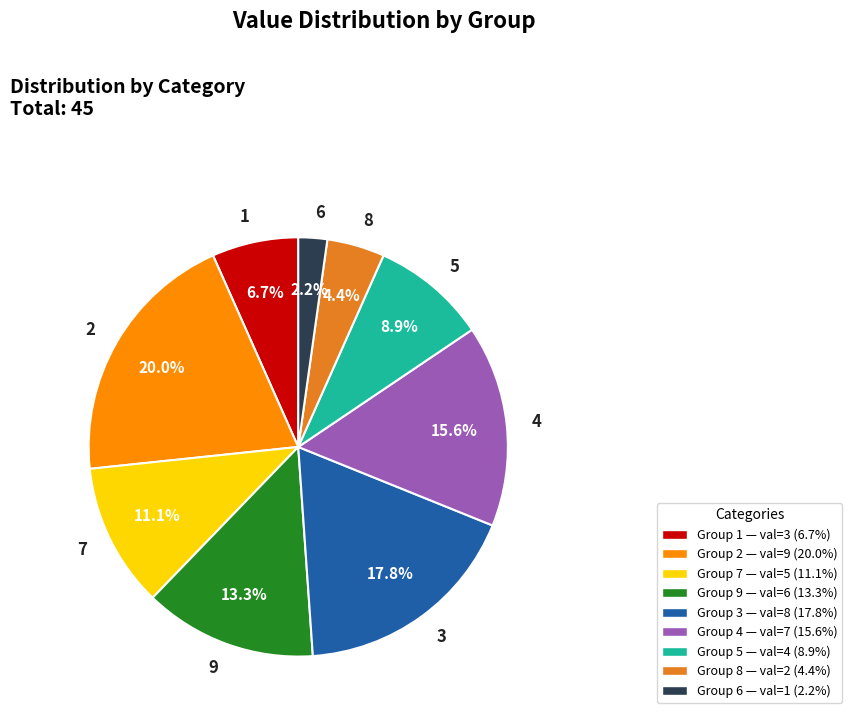

To the nearest percent, what is the difference between the 9 and 3 slice percentages?

4%